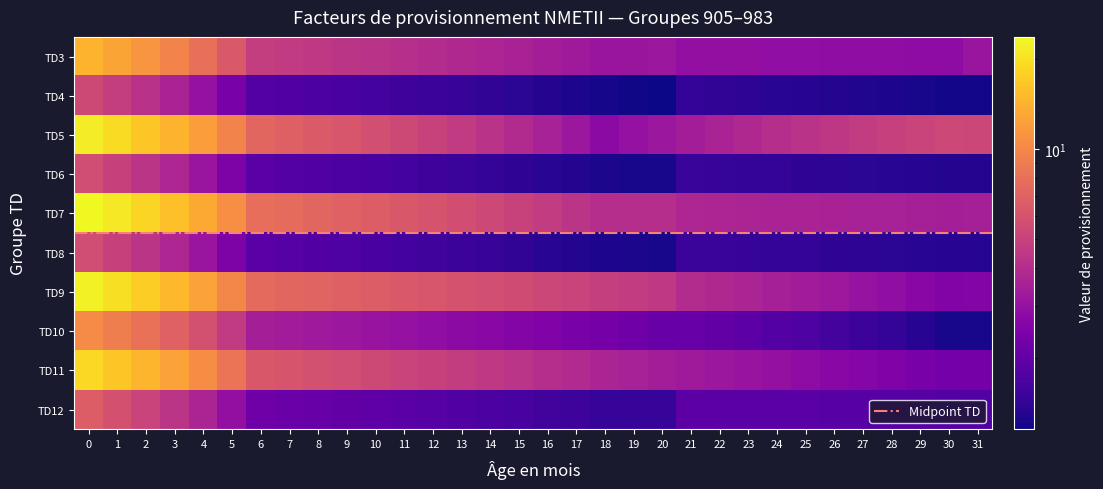

Reading left to right, what are all the values shown in this chart?

TD3: 14.4	12.8	11.2	9.6	8.0	6.4	4.8	4.7	4.5	4.4	4.2	4.1	4.0	3.8	3.7	3.6	3.4	3.3	3.2	3.2	3.2	2.9	2.9	2.9	2.9	2.9	2.9	2.9	2.8	2.8	2.8	3.1
TD4: 5.4	4.8	4.2	3.6	3.0	2.4	1.8	1.8	1.7	1.7	1.6	1.6	1.5	1.5	1.4	1.4	1.3	1.3	1.2	1.2	1.2	1.4	1.4	1.4	1.4	1.3	1.3	1.3	1.3	1.2	1.2	1.2
TD5: 21.7	19.3	16.9	14.4	12.0	9.6	7.2	6.9	6.5	6.1	5.8	5.4	5.0	4.6	4.3	3.9	3.5	3.2	2.8	3.0	3.2	3.4	3.6	3.8	4.1	4.3	4.5	4.7	4.9	5.1	5.3	5.3
TD6: 5.6	5.0	4.4	3.7	3.1	2.5	1.9	1.8	1.8	1.7	1.7	1.6	1.6	1.5	1.5	1.4	1.3	1.3	1.2	1.2	1.2	1.5	1.5	1.4	1.4	1.4	1.4	1.4	1.3	1.3	1.3	1.3
TD7: 23.7	21.1	18.5	15.8	13.2	10.5	7.9	7.6	7.3	7.0	6.6	6.3	6.0	5.7	5.4	5.0	4.7	4.4	4.1	4.1	4.1	3.7	3.7	3.7	3.6	3.6	3.6	3.5	3.5	3.5	3.5	3.5
TD8: 5.6	5.0	4.4	3.7	3.1	2.5	1.9	1.8	1.8	1.7	1.7	1.6	1.6	1.5	1.5	1.4	1.4	1.3	1.2	1.2	1.2	1.5	1.5	1.5	1.4	1.4	1.4	1.4	1.4	1.3	1.3	1.3
TD9: 22.6	20.1	17.5	15.0	12.5	10.0	7.5	7.3	7.1	6.9	6.6	6.4	6.2	6.0	5.7	5.5	5.3	5.1	4.9	4.7	4.5	4.0	3.8	3.7	3.5	3.4	3.2	3.0	2.9	2.7	2.6	2.6
TD10: 10.4	9.2	8.1	6.9	5.8	4.6	3.5	3.4	3.3	3.2	3.1	3.0	2.9	2.8	2.7	2.6	2.5	2.4	2.3	2.2	2.1	2.1	2.0	1.9	1.8	1.7	1.6	1.5	1.4	1.3	1.2	1.2
TD11: 18.8	16.7	14.6	12.5	10.4	8.4	6.3	6.0	5.8	5.6	5.4	5.2	5.0	4.7	4.5	4.3	4.1	3.9	3.7	3.5	3.4	3.3	3.2	3.1	3.0	2.8	2.7	2.6	2.5	2.4	2.3	2.3
TD12: 6.6	5.9	5.1	4.4	3.7	2.9	2.2	2.1	2.1	2.0	2.0	1.9	1.8	1.8	1.7	1.6	1.6	1.5	1.5	1.5	1.5	1.9	1.9	1.9	1.9	1.9	1.9	1.8	1.8	1.8	1.8	1.8